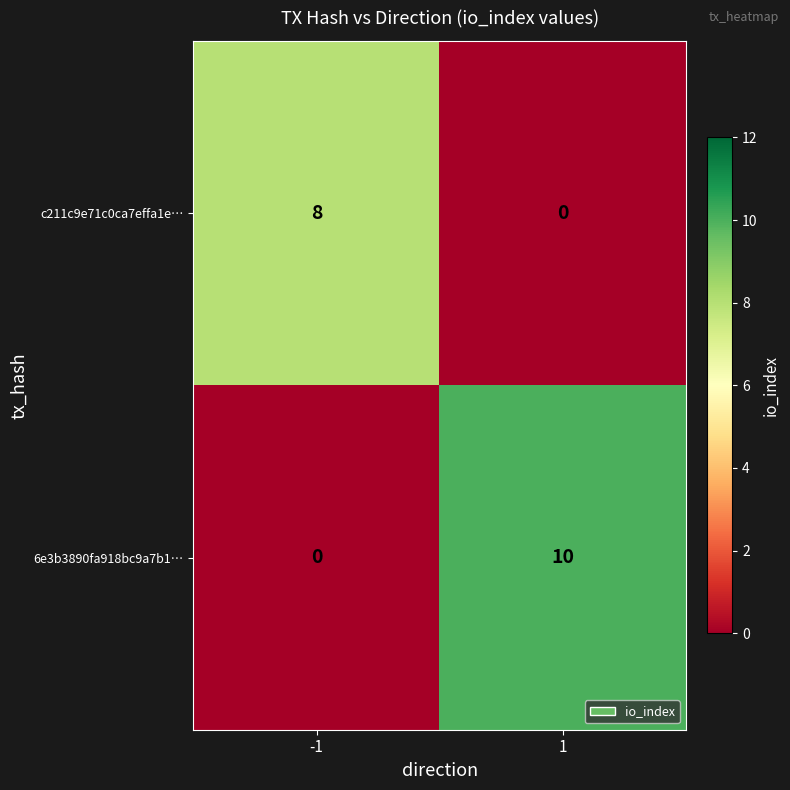

What is the total value across all series at 1?

10